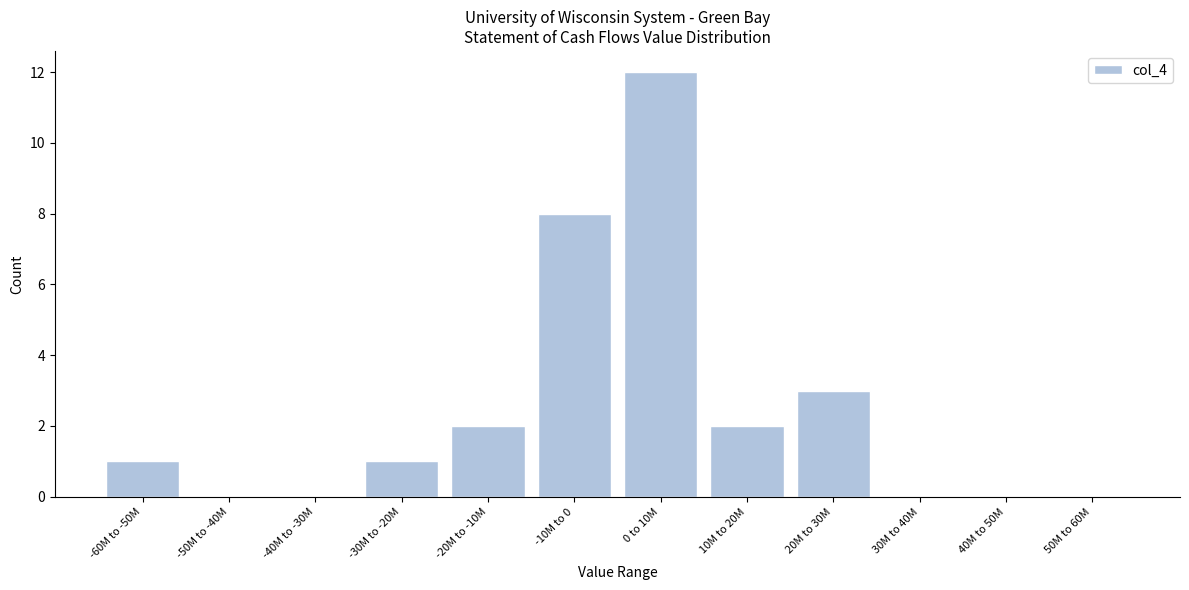

Reading right to left, extract all data points from this chart.

50M to 60M=0	40M to 50M=0	30M to 40M=0	20M to 30M=3	10M to 20M=2	0 to 10M=12	-10M to 0=8	-20M to -10M=2	-30M to -20M=1	-40M to -30M=0	-50M to -40M=0	-60M to -50M=1